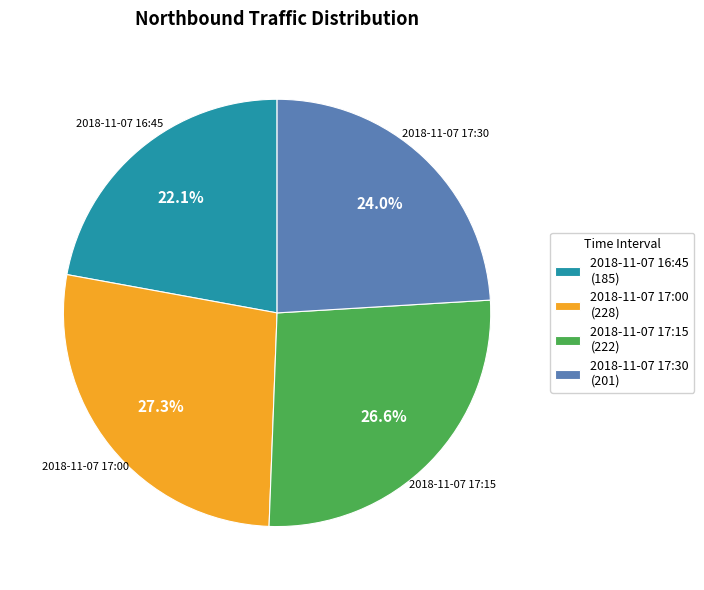

How many segments does this pie chart have?

4